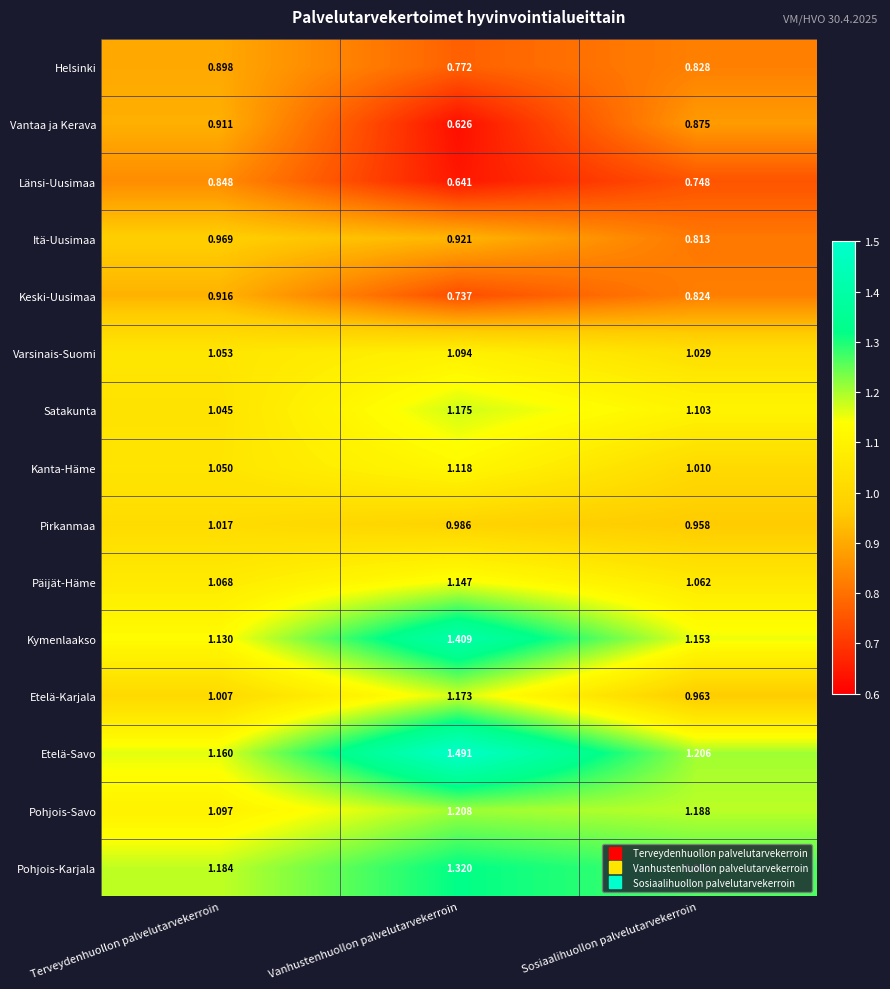

What is the spread (max minus min) of values at Sosiaalihuollon palvelutarvekerroin?

0.5